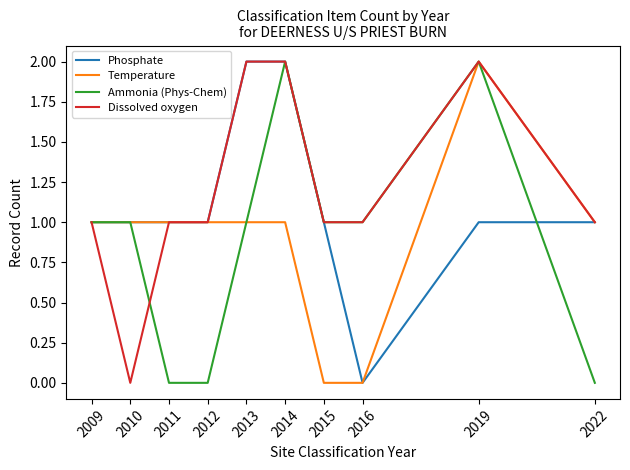

Reading left to right, list all the values displayed in this chart.

Phosphate: 2009=1	2010=1	2011=1	2012=1	2013=2	2014=2	2015=1	2016=0	2019=1	2022=1
Temperature: 2009=1	2010=1	2011=1	2012=1	2013=1	2014=1	2015=0	2016=0	2019=2	2022=1
Ammonia (Phys-Chem): 2009=1	2010=1	2011=0	2012=0	2013=1	2014=2	2015=1	2016=1	2019=2	2022=0
Dissolved oxygen: 2009=1	2010=0	2011=1	2012=1	2013=2	2014=2	2015=1	2016=1	2019=2	2022=1